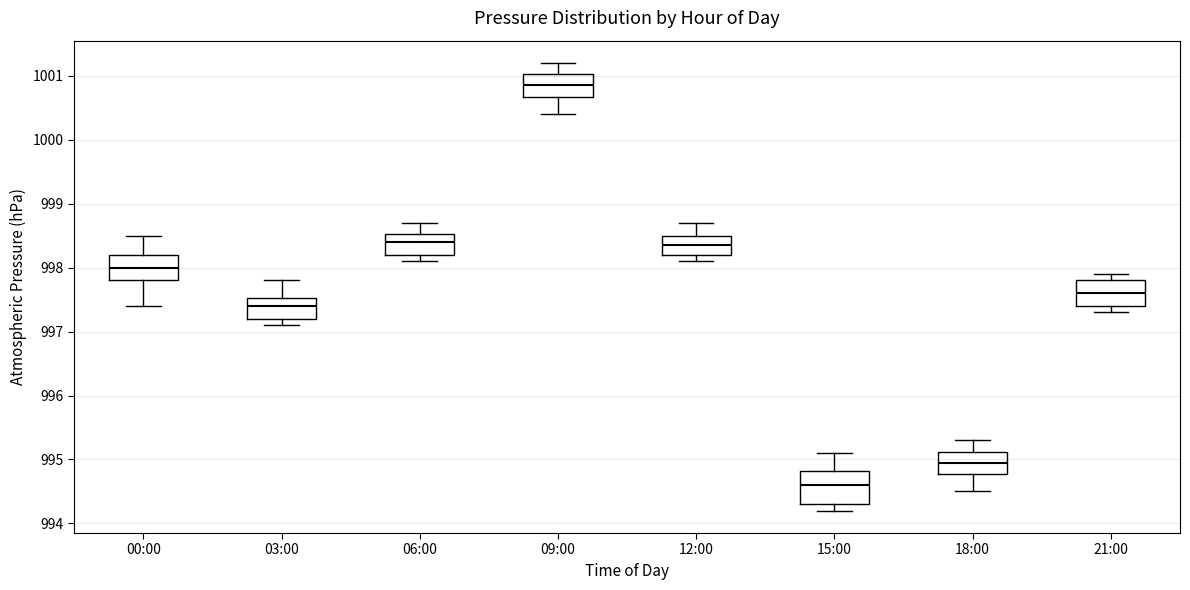

Reading left to right, read every box against the y-axis: the position of its median line, the range the box covers, and the ends of its whiskers. The values are not printed on the chart, so give them approximately, as read against the axis.

00:00: median 998.0, box 997.8 to 998.2, whiskers 997.4 to 998.5
03:00: median 997.4, box 997.2 to 997.5, whiskers 997.1 to 997.8
06:00: median 998.4, box 998.2 to 998.5, whiskers 998.1 to 998.7
09:00: median 1000.9, box 1000.7 to 1001.0, whiskers 1000.4 to 1001.2
12:00: median 998.4, box 998.2 to 998.5, whiskers 998.1 to 998.7
15:00: median 994.6, box 994.3 to 994.8, whiskers 994.2 to 995.1
18:00: median 995.0, box 994.8 to 995.1, whiskers 994.5 to 995.3
21:00: median 997.6, box 997.4 to 997.8, whiskers 997.3 to 997.9